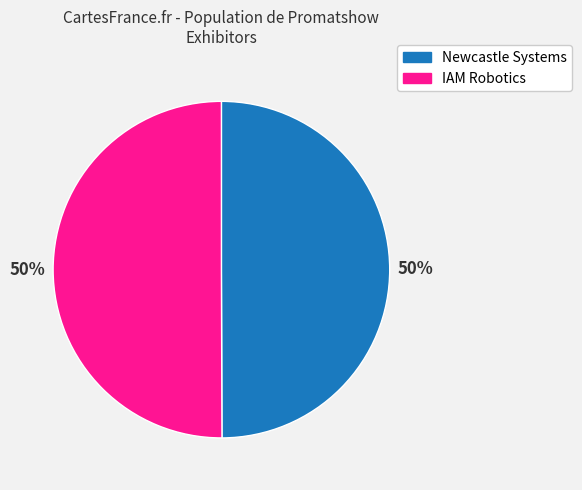

Approximately how many times larger is the value at IAM Robotics compared to Newcastle Systems?

1.0